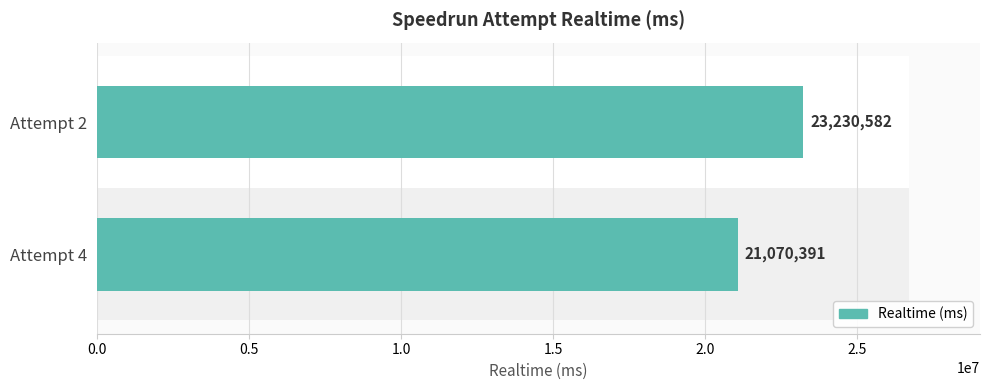

How many data points are less than 23230582?

1